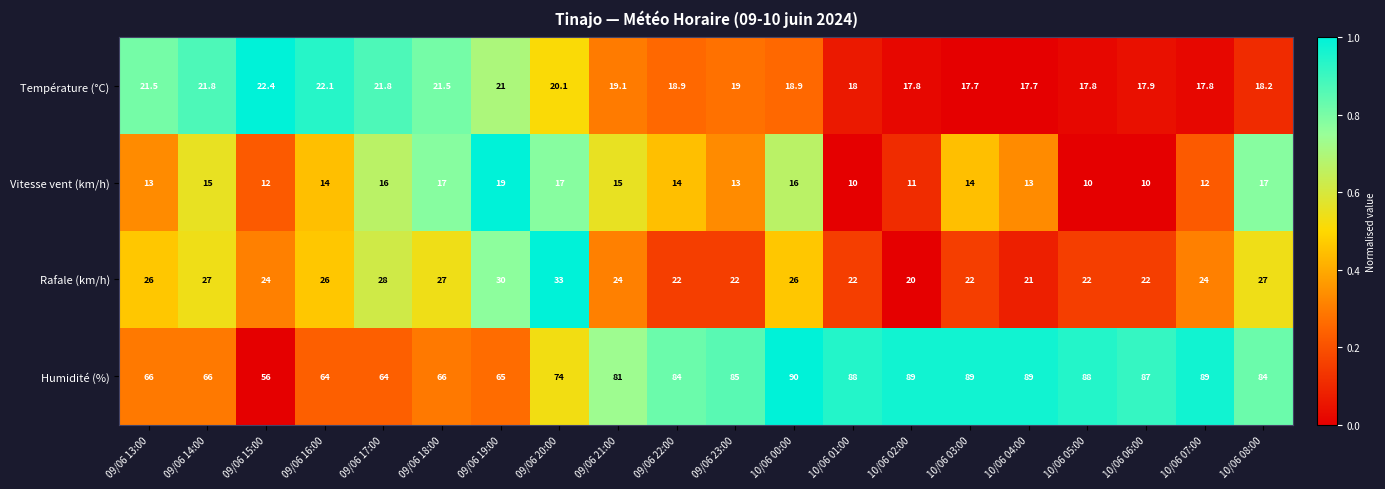

Which series has the largest total across all categories?

Humidité (%)